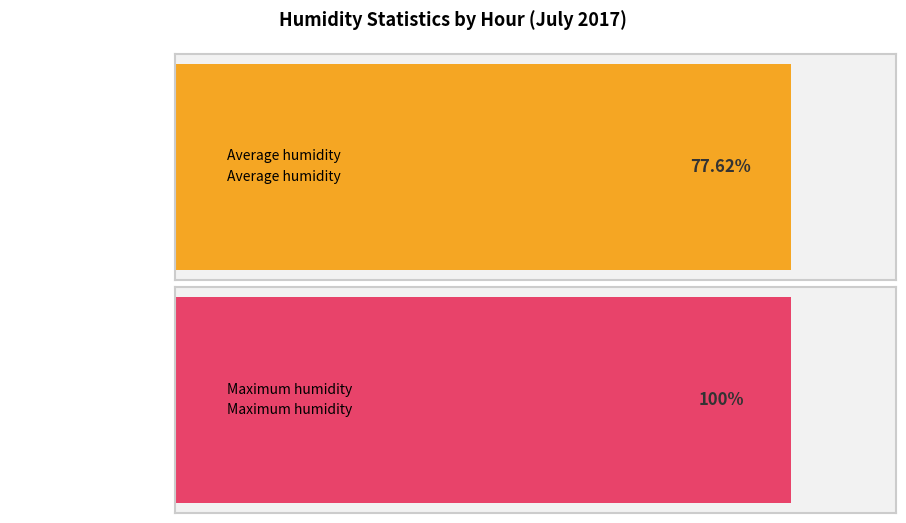

Rank the series by their average value, from lowest to highest.

Average humidity, Maximum humidity